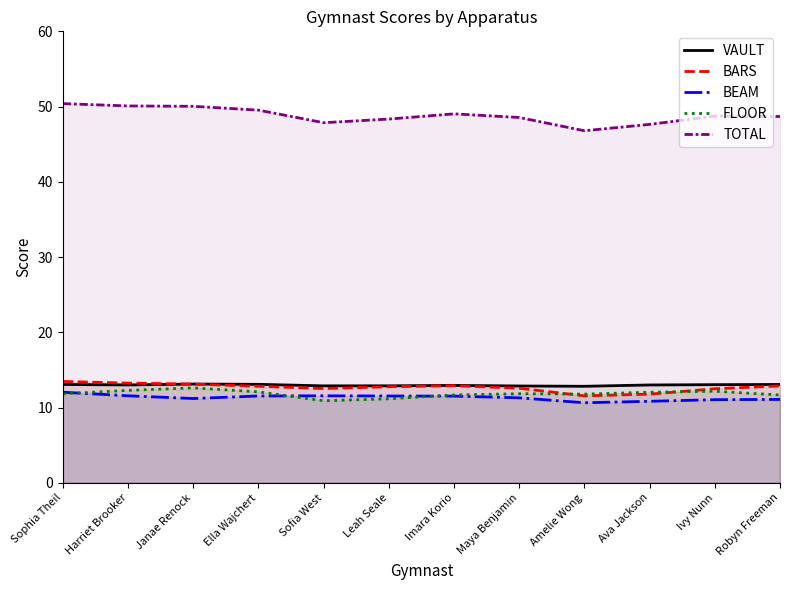

At how many categories does at least one series exceed 20?

12